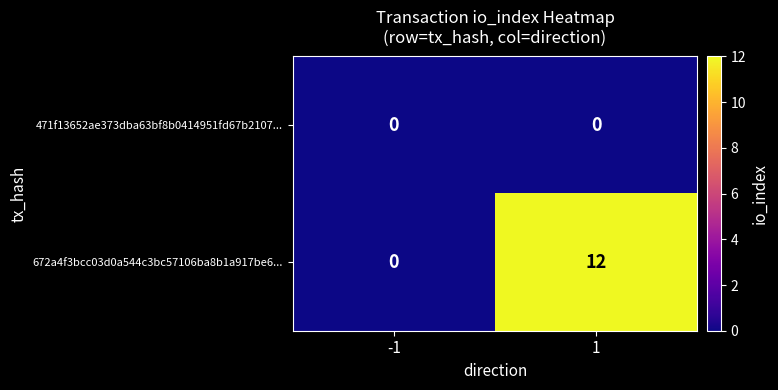

The 471f13652ae373dba63bf8b0414951fd67b2107... series shows 0 at -1. True or false?

True